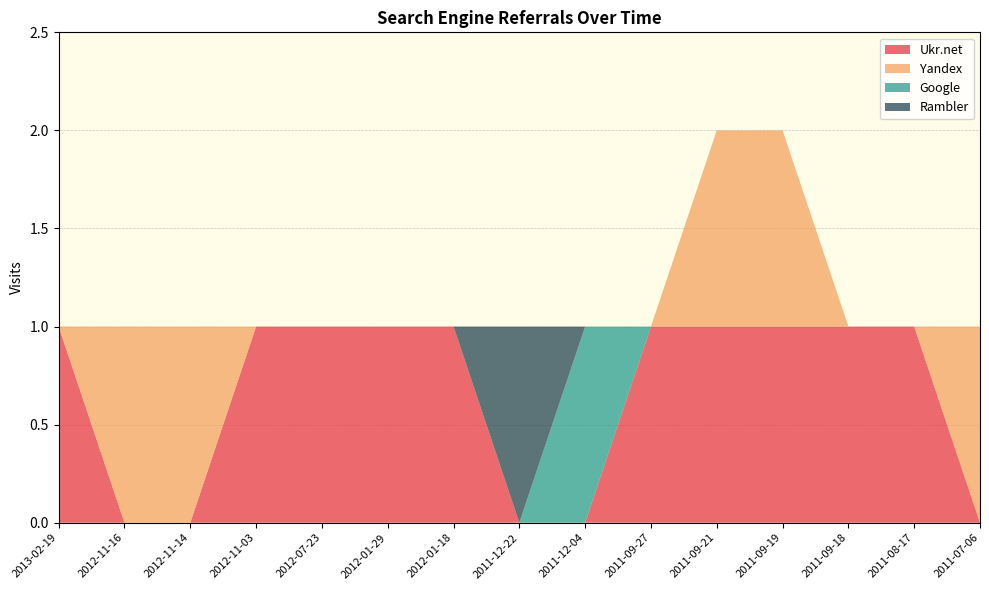

Reading right to left, list all the values displayed in this chart.

Ukr.net: 2011-07-06=0	2011-08-17=1	2011-09-18=1	2011-09-19=1	2011-09-21=1	2011-09-27=1	2011-12-04=0	2011-12-22=0	2012-01-18=1	2012-01-29=1	2012-07-23=1	2012-11-03=1	2012-11-14=0	2012-11-16=0	2013-02-19=1
Yandex: 2011-07-06=1	2011-08-17=0	2011-09-18=0	2011-09-19=1	2011-09-21=1	2011-09-27=0	2011-12-04=0	2011-12-22=0	2012-01-18=0	2012-01-29=0	2012-07-23=0	2012-11-03=0	2012-11-14=1	2012-11-16=1	2013-02-19=0
Google: 2011-07-06=0	2011-08-17=0	2011-09-18=0	2011-09-19=0	2011-09-21=0	2011-09-27=0	2011-12-04=1	2011-12-22=0	2012-01-18=0	2012-01-29=0	2012-07-23=0	2012-11-03=0	2012-11-14=0	2012-11-16=0	2013-02-19=0
Rambler: 2011-07-06=0	2011-08-17=0	2011-09-18=0	2011-09-19=0	2011-09-21=0	2011-09-27=0	2011-12-04=0	2011-12-22=1	2012-01-18=0	2012-01-29=0	2012-07-23=0	2012-11-03=0	2012-11-14=0	2012-11-16=0	2013-02-19=0